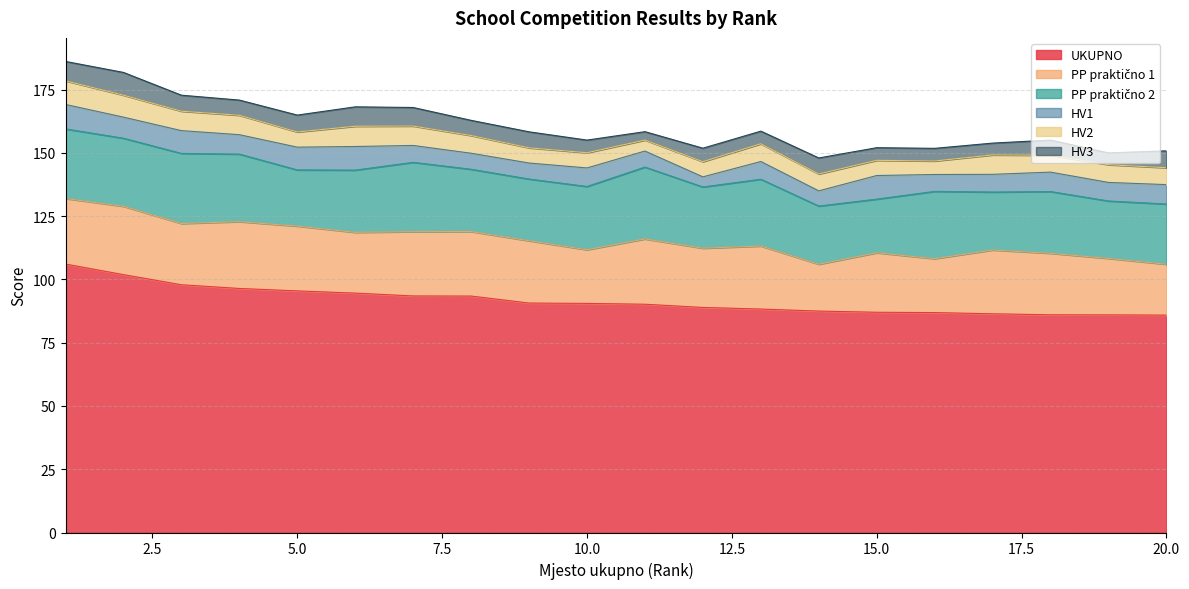

What is the maximum value for HV2?

9.3